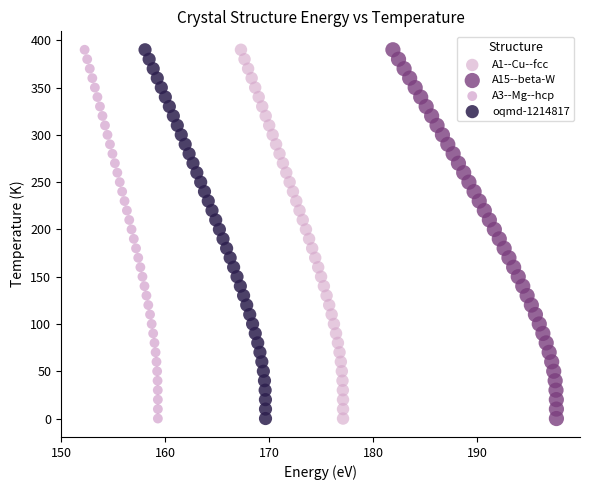

What are all the series names shown in the legend?

A1--Cu--fcc, A15--beta-W, A3--Mg--hcp, oqmd-1214817